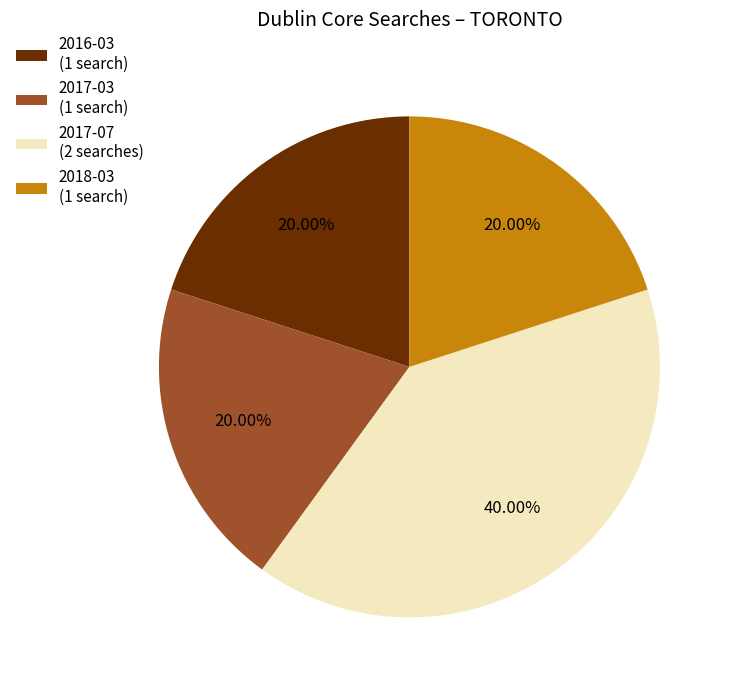

Combined, do 2018-03 (1 search) and 2017-07 (2 searches) account for over 50%?

Yes